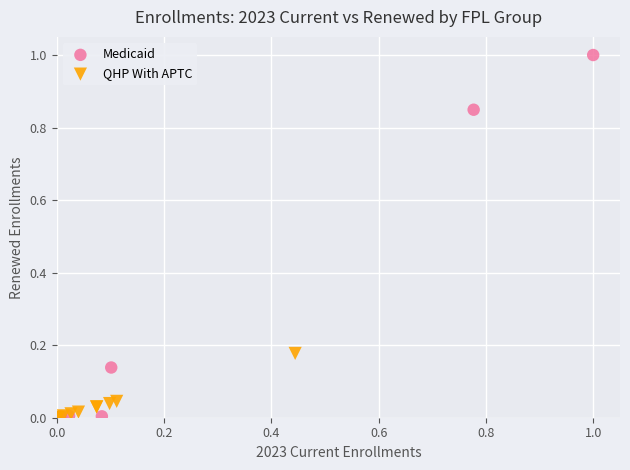

Which series contains the highest Y value?

Medicaid